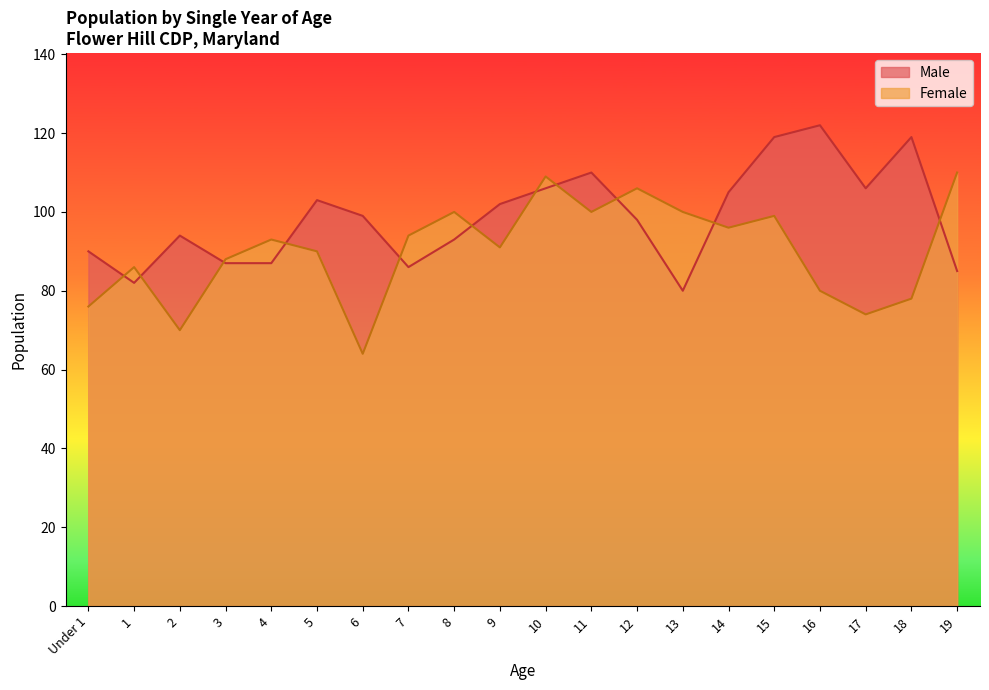

At which label does Male reach its peak?

16